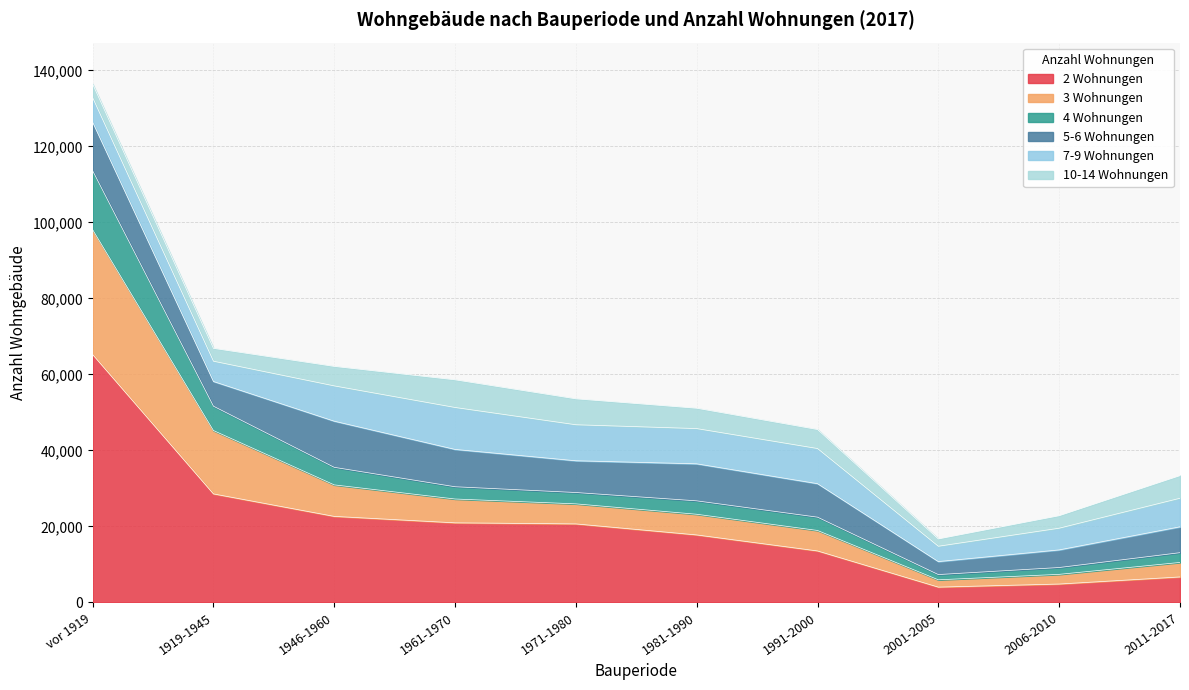

What is the difference between the maximum and minimum values in the 2 Wohnungen series?

61202